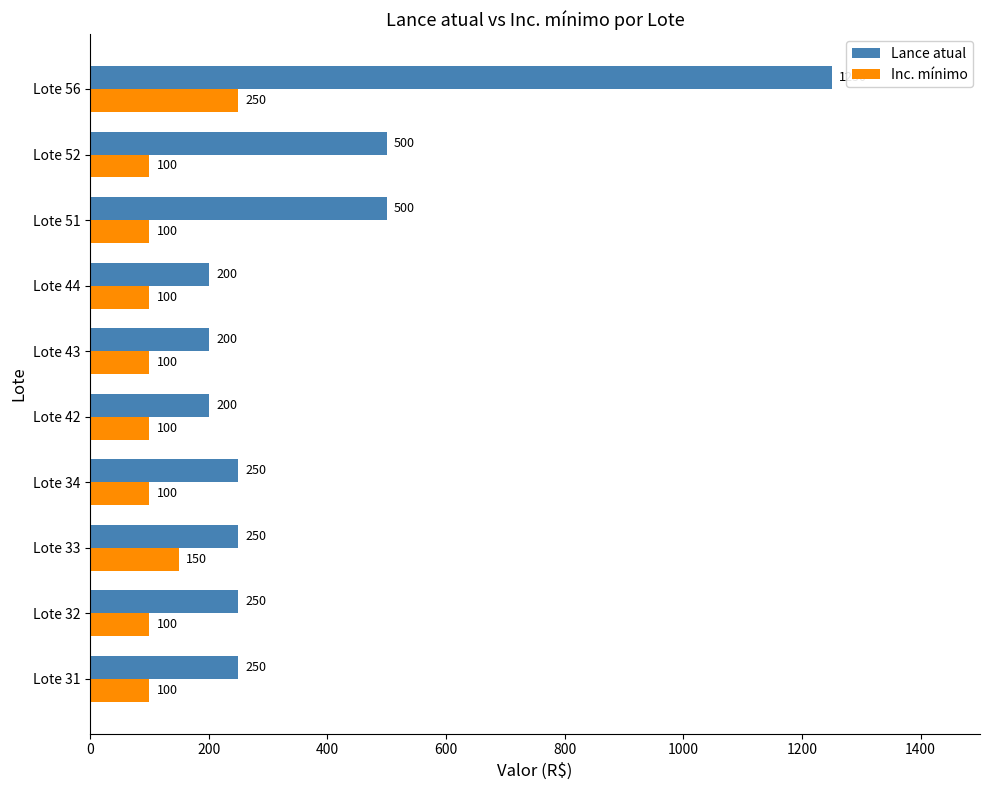

What is the difference between the second highest and minimum values in the Inc. mínimo series?

50